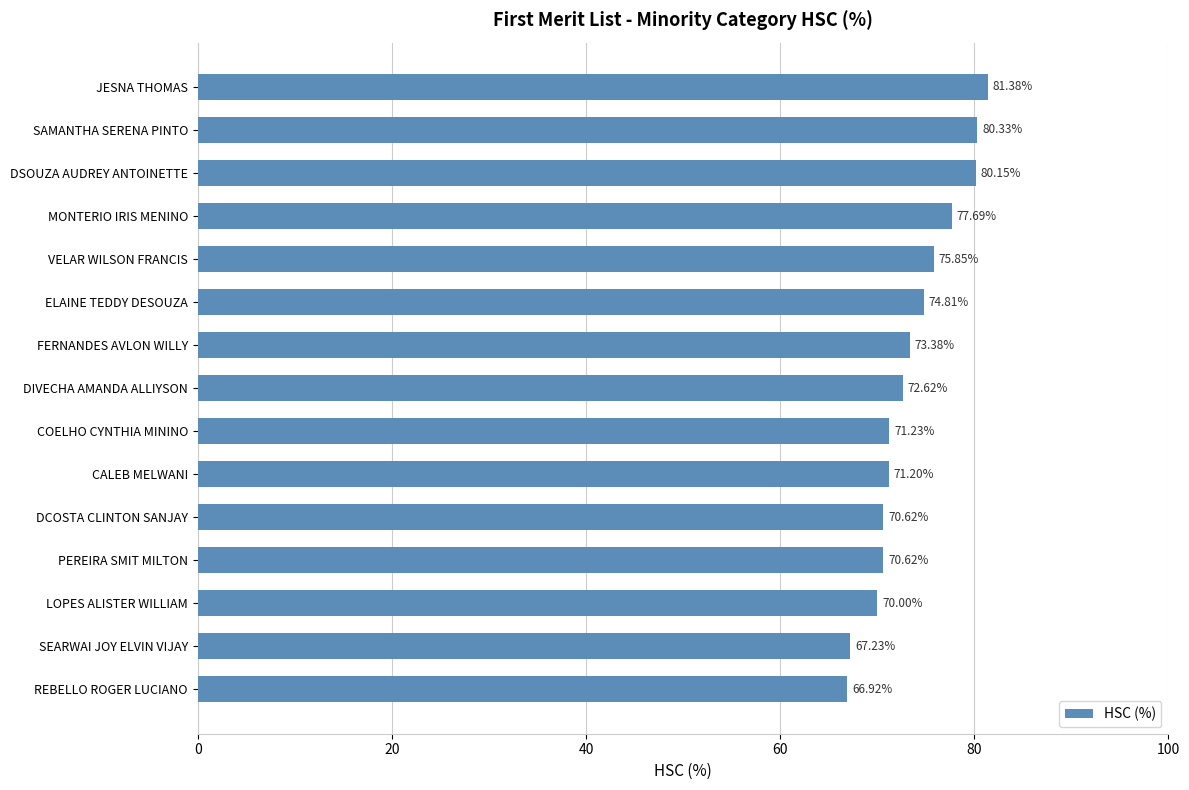

What is the label of the 5th bar from the top?

VELAR WILSON FRANCIS